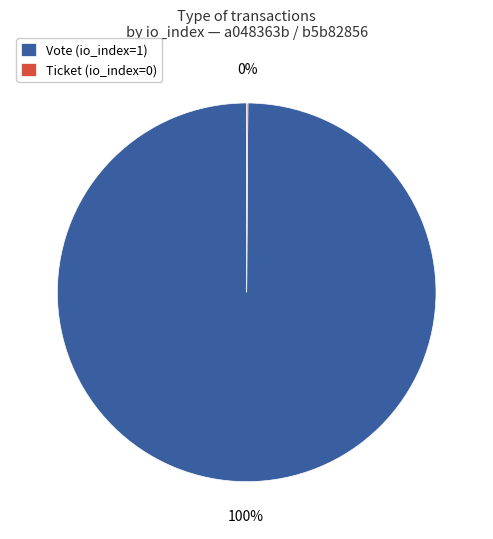

Is it true that Vote (io_index=1) is 100% of the pie?

True